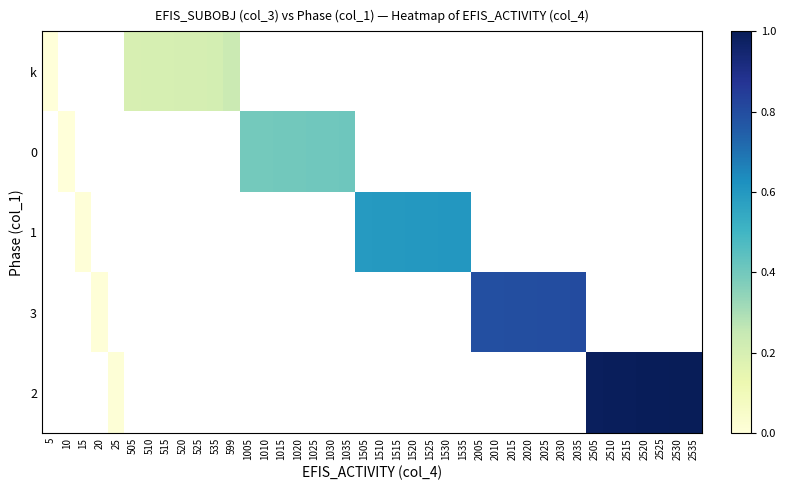

Between 515 and 520, which is larger?

520